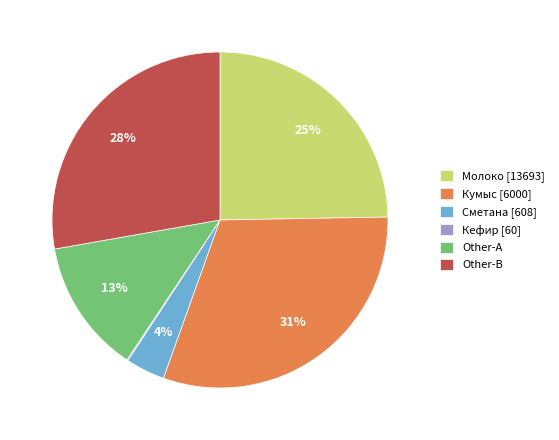

What percentage is the Кумыс [6000] slice, to the nearest percent?

31%